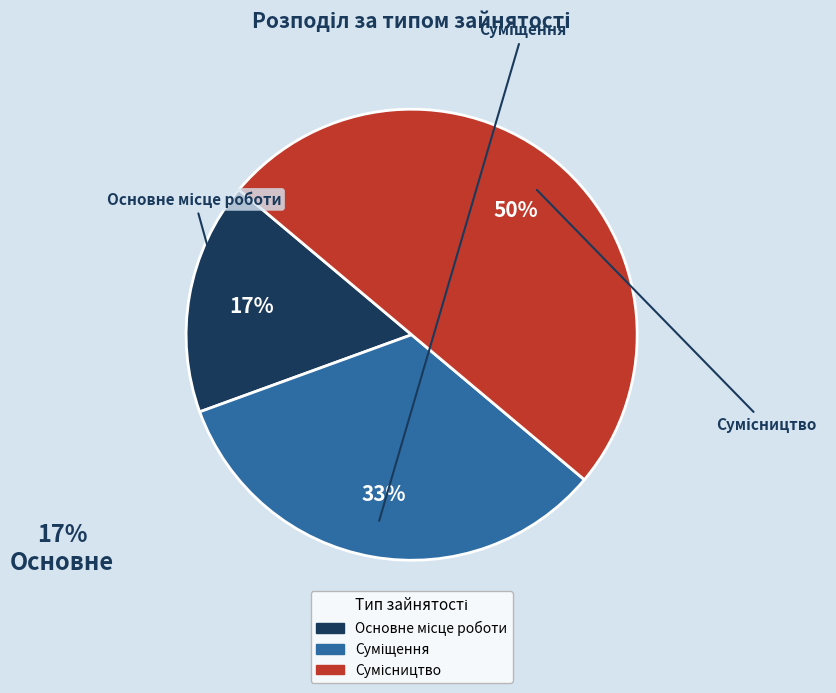

To the nearest percent, what is the average slice percentage?

33%